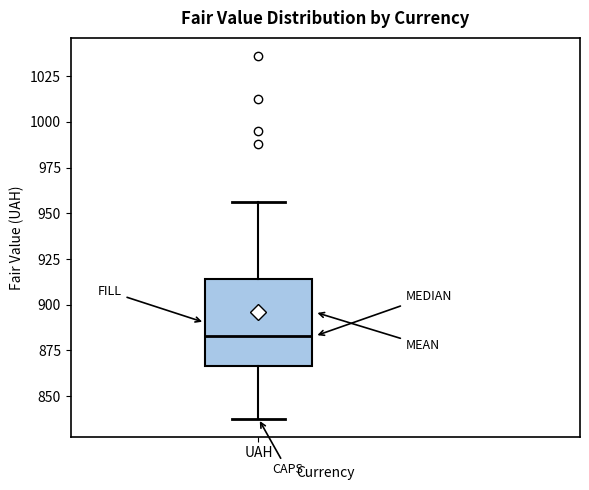

Transcribe this box plot: give where the median line is, the range the box spans, and where the two whiskers end, as read against the y-axis. The values are not printed on the chart, so give them approximately, as read against the axis.

median 885, box 865 to 915, whiskers 840 to 955